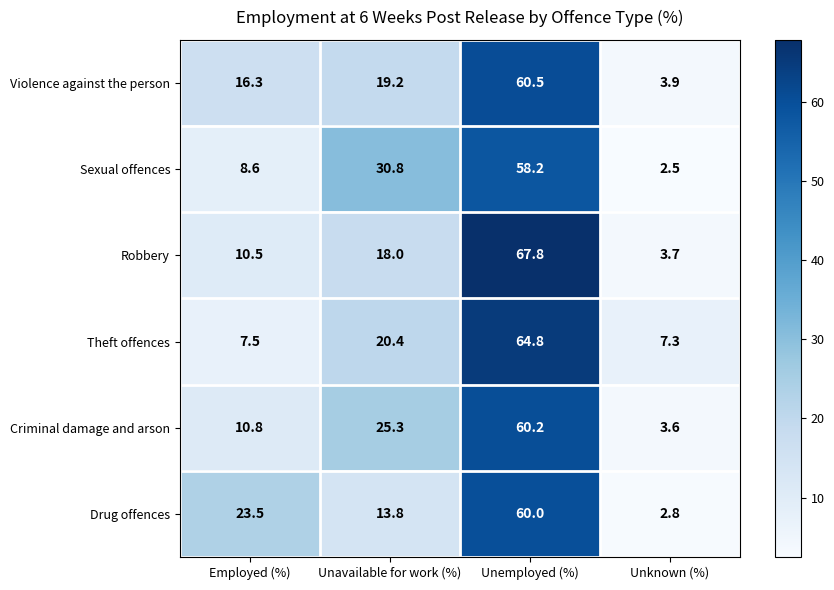

What is the difference between the maximum and second lowest values in the Criminal damage and arson series?

49.4